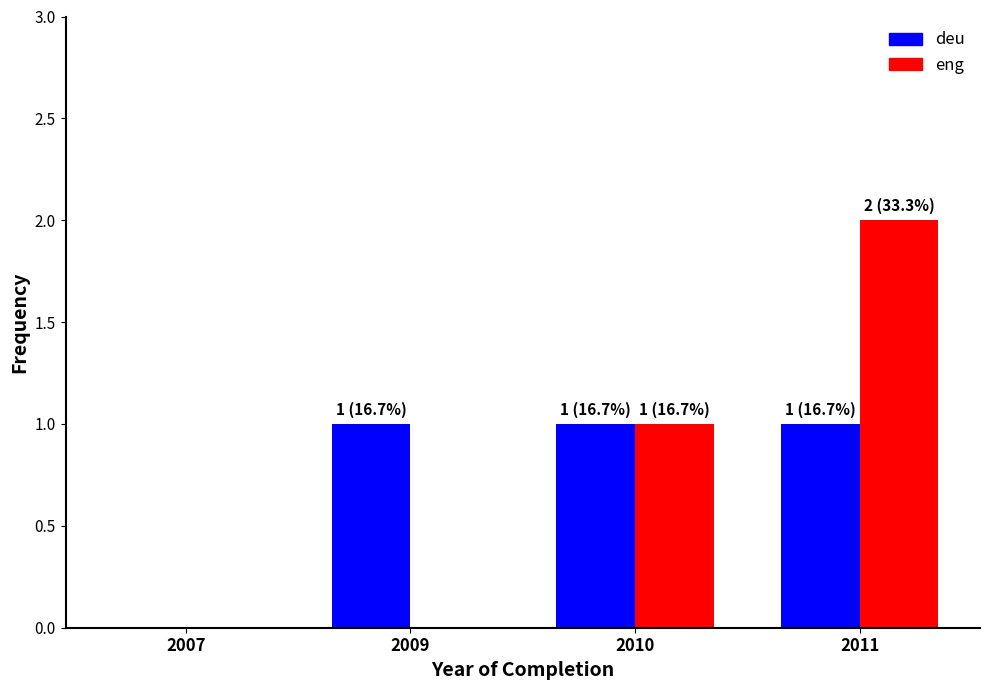

True or false: eng has a value of 1 at 2011.

False